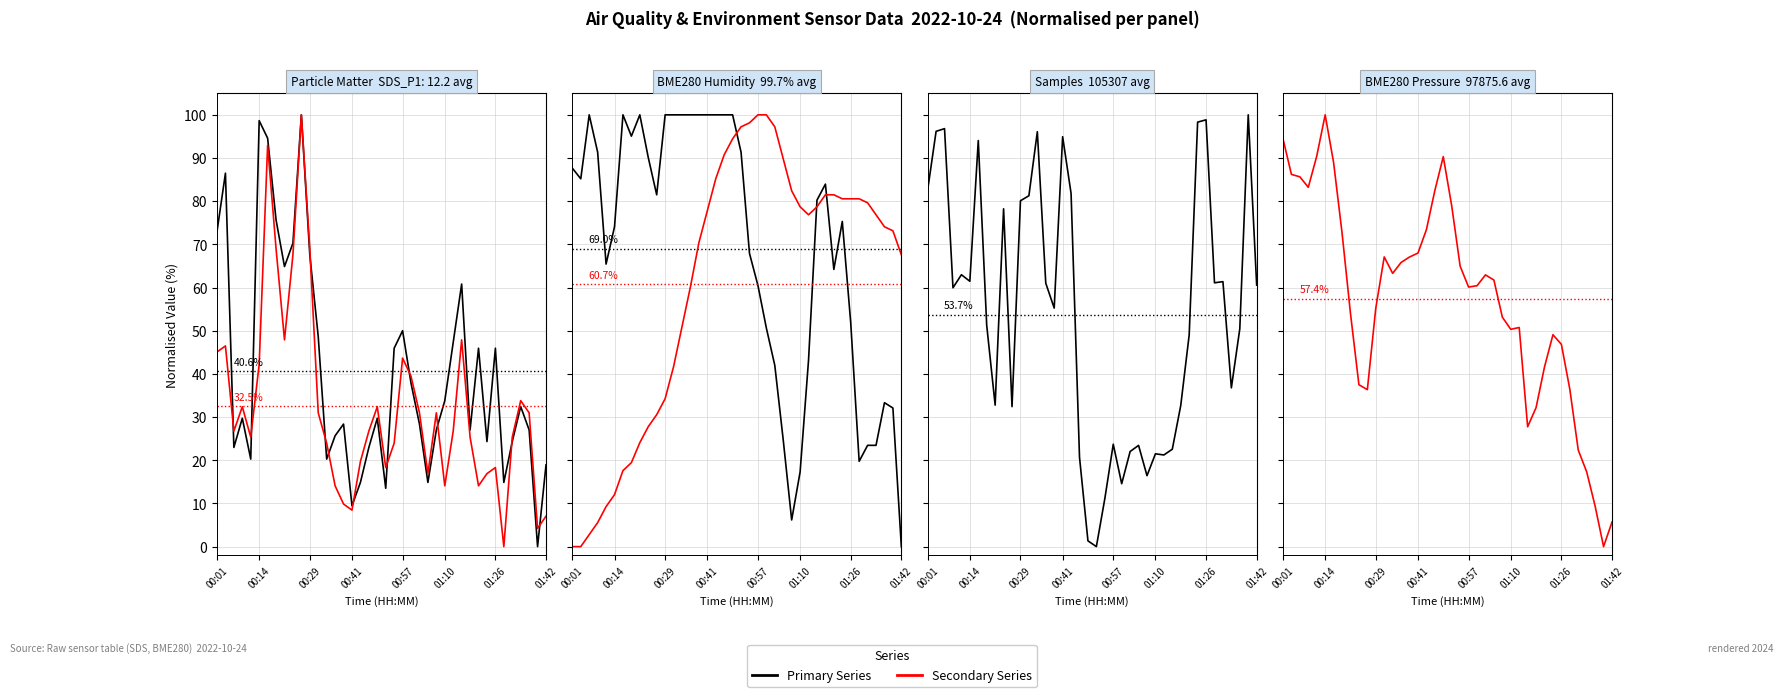

Between which two adjacent categories do SDS_P1 and Samples first intersect?

00:57 and 01:10